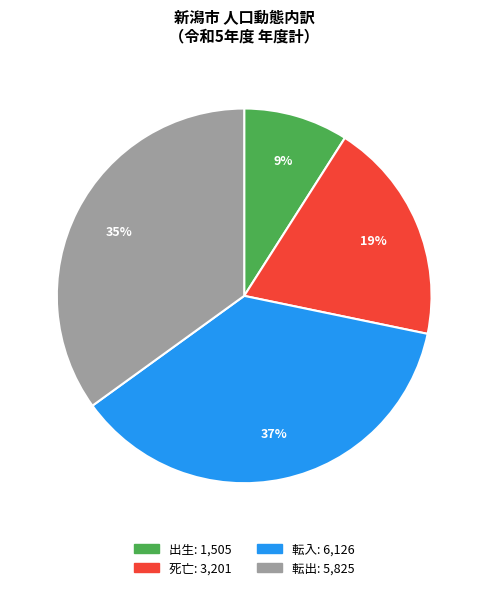

To the nearest percent, what is the average slice percentage?

25%